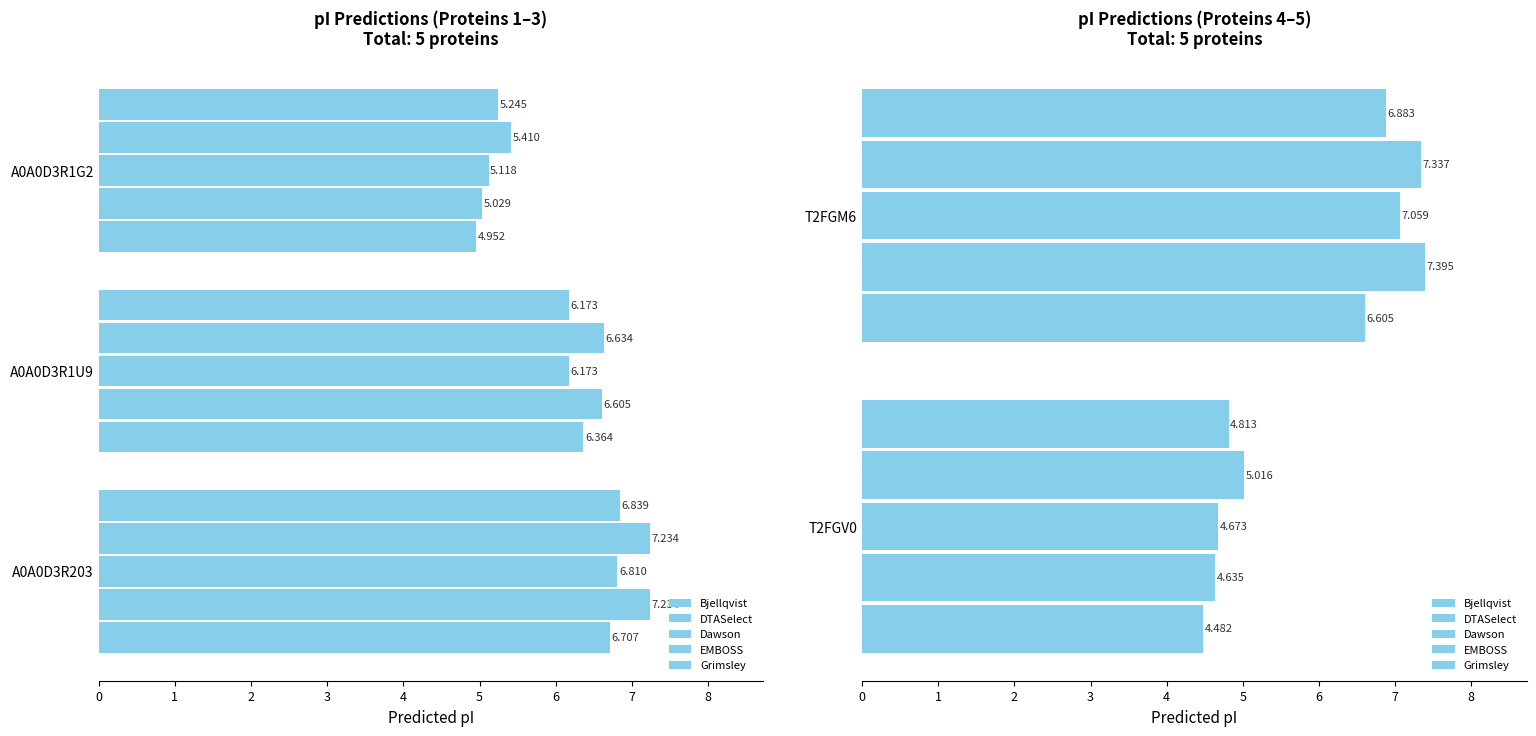

The value of Grimsley at T2FGV0 is 1.4. True or false?

False